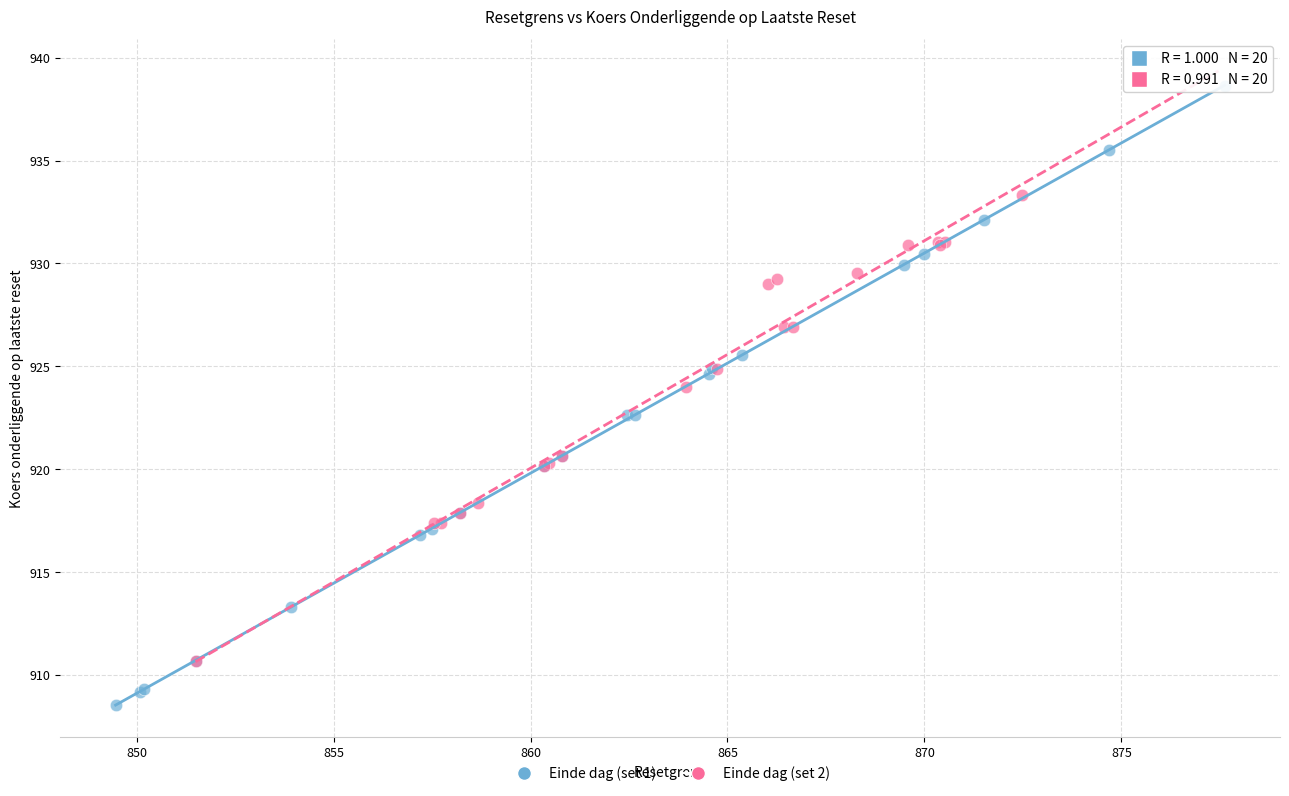

Which series reaches the minimum Y coordinate?

Einde dag (set 1)